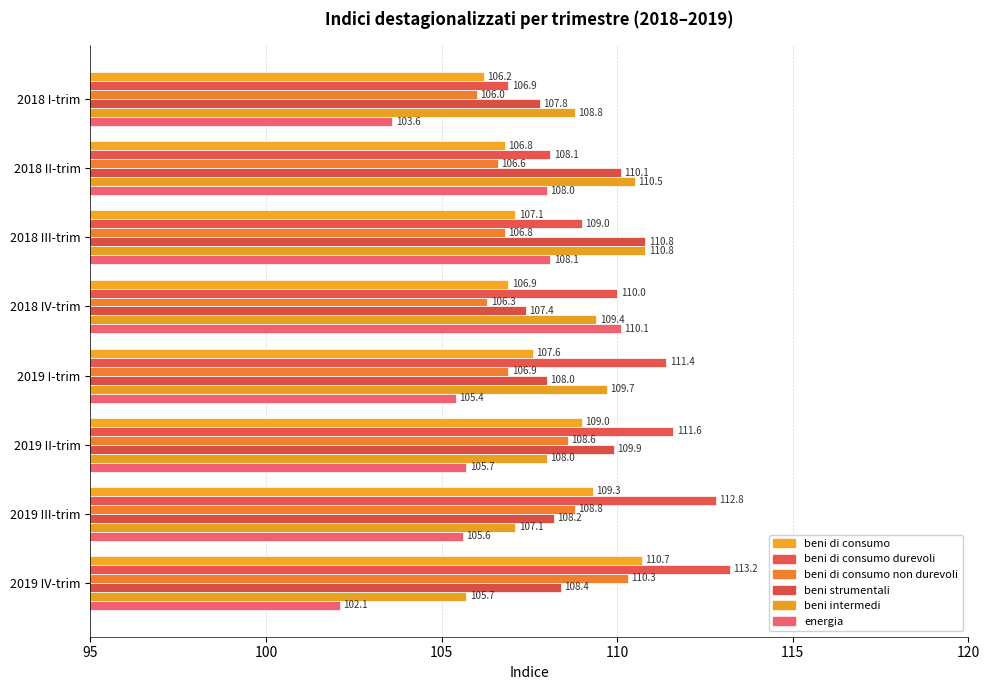

Which series has the largest total across all categories?

beni di consumo durevoli